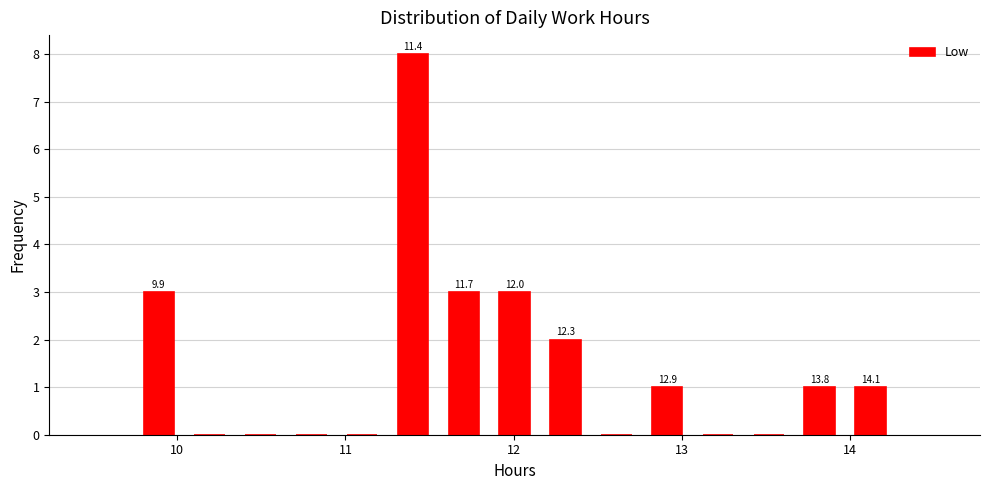

Read against the x-axis, roughly where is the centre of the tallest bar?

11.4